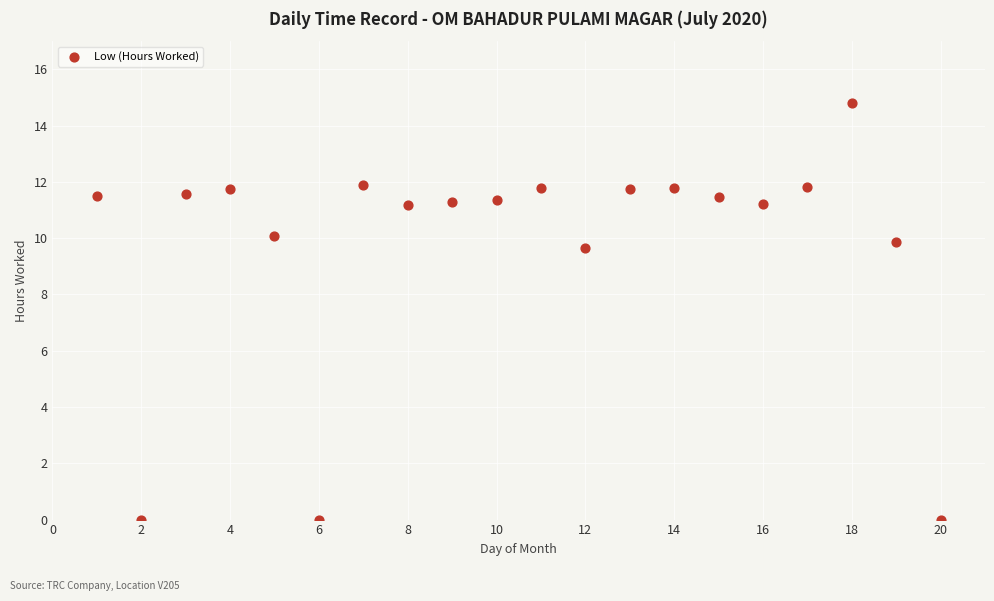

What is the range of X values (max minus min)?

19.0